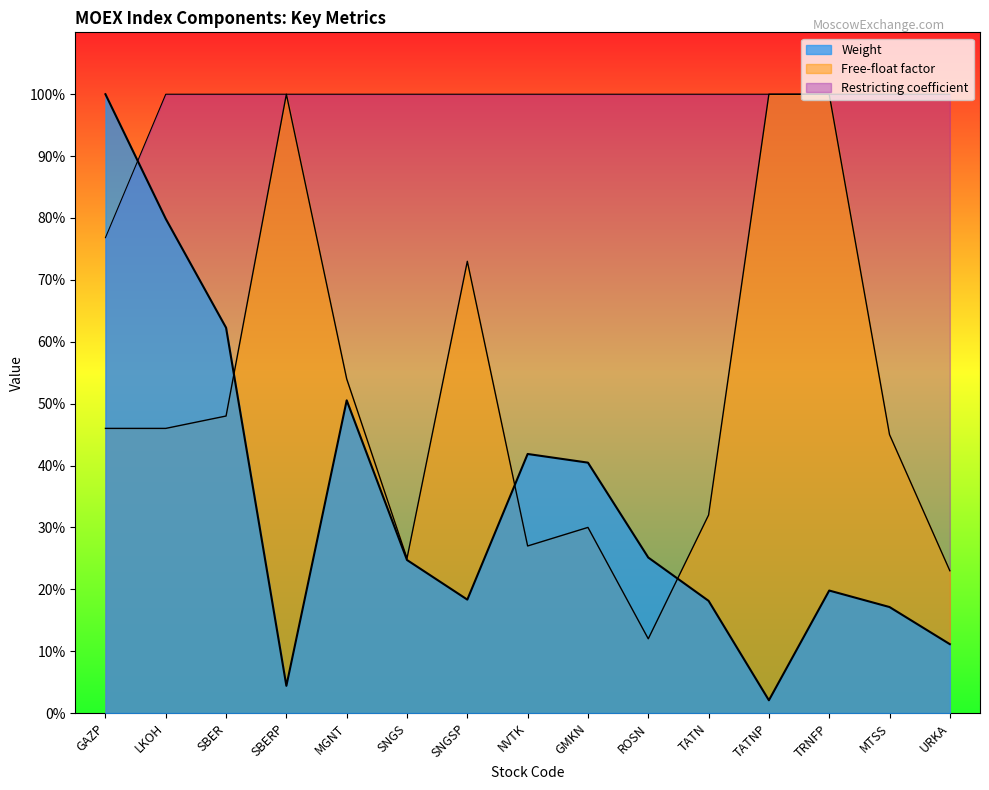

What is the average value of the Weight series?

0.3